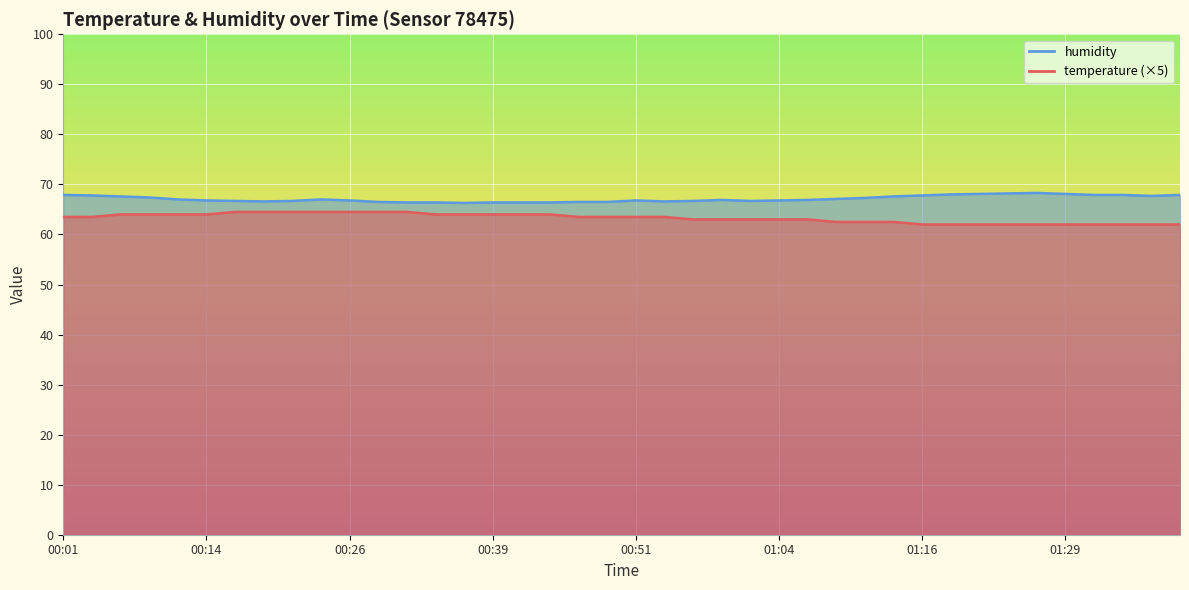

Is the value of humidity at 00:39 greater than the value of temperature at 01:21?

Yes